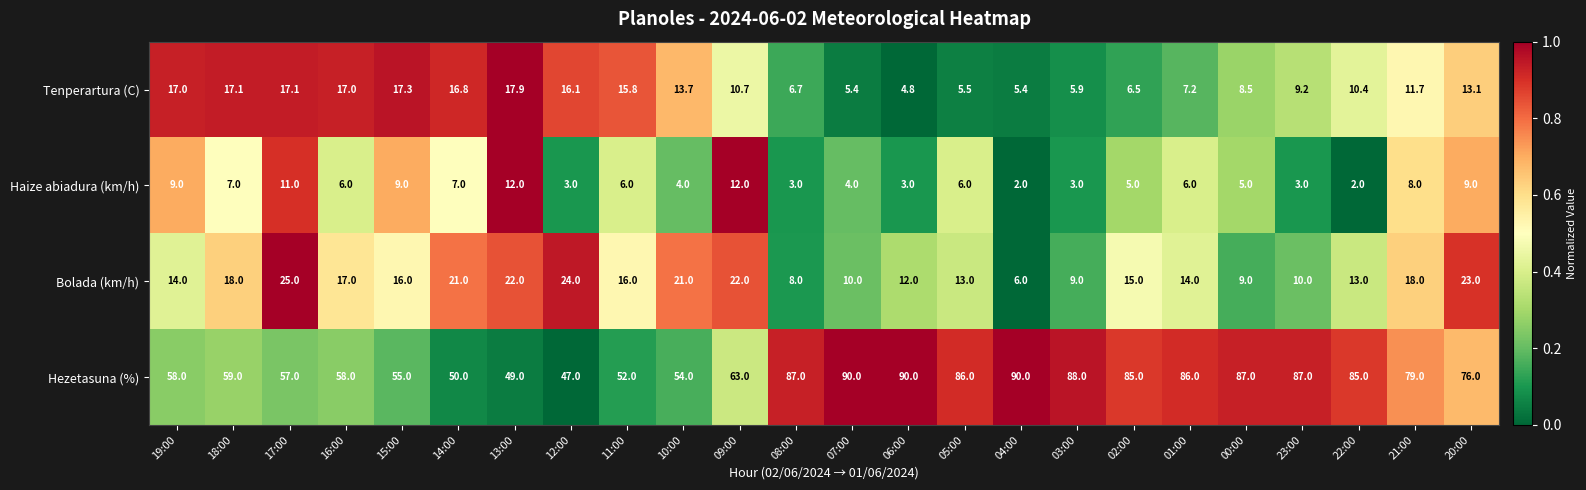

Which category has the highest value in the Tenperartura (C) series?

13:00